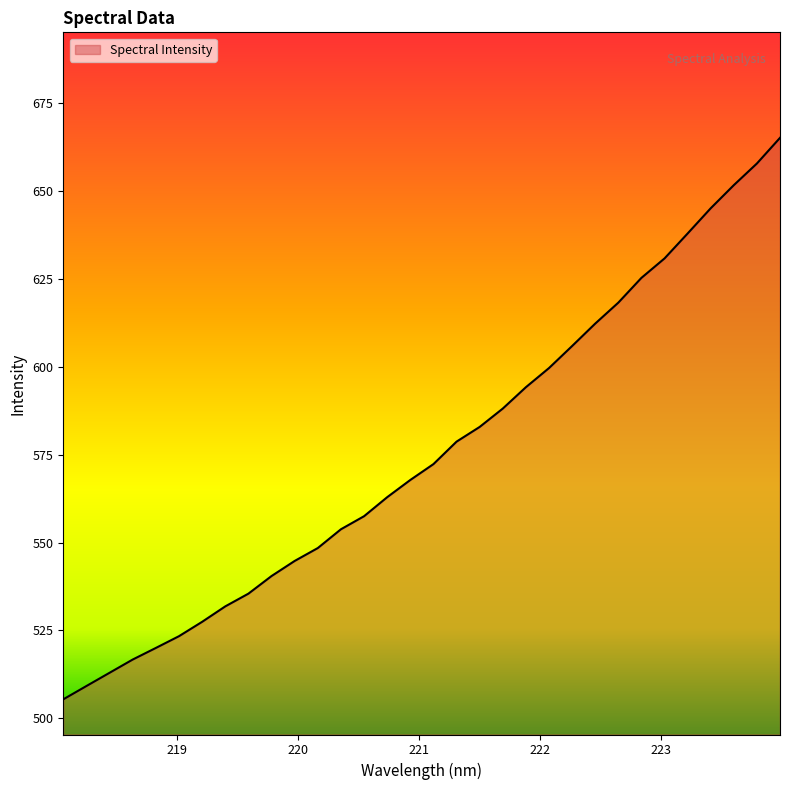

What is the minimum value shown in the chart?

505.4